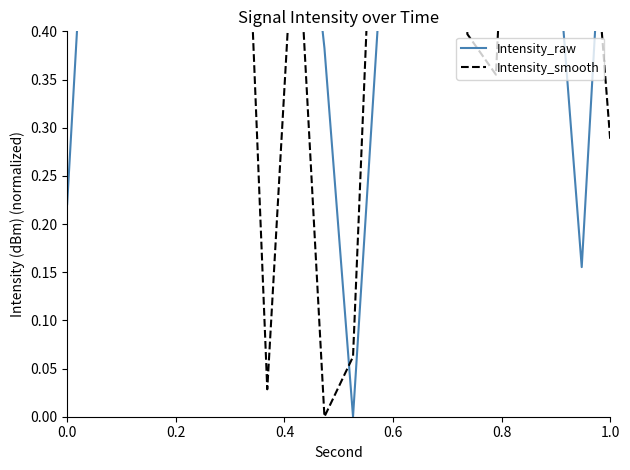

How many intersections are there between Intensity_raw and Intensity_smooth?

9